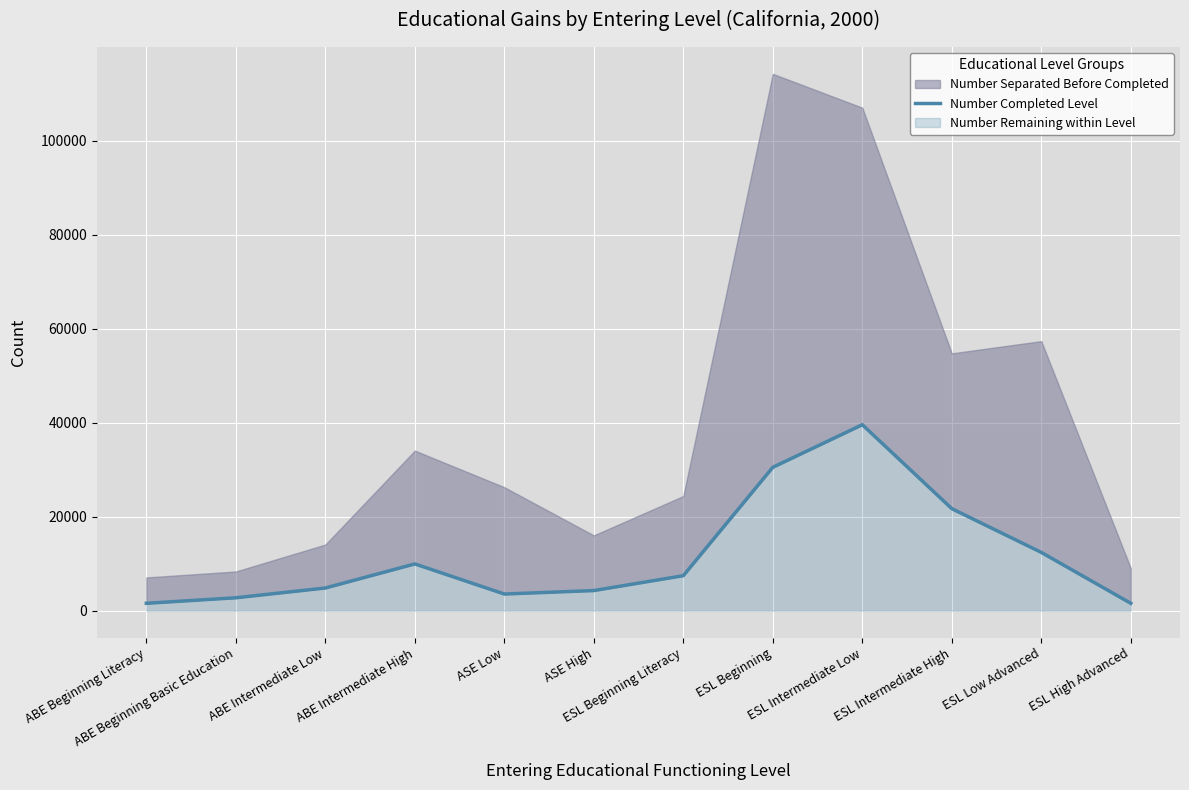

Between ESL Low Advanced and ESL Intermediate High, which is larger?

ESL Intermediate High